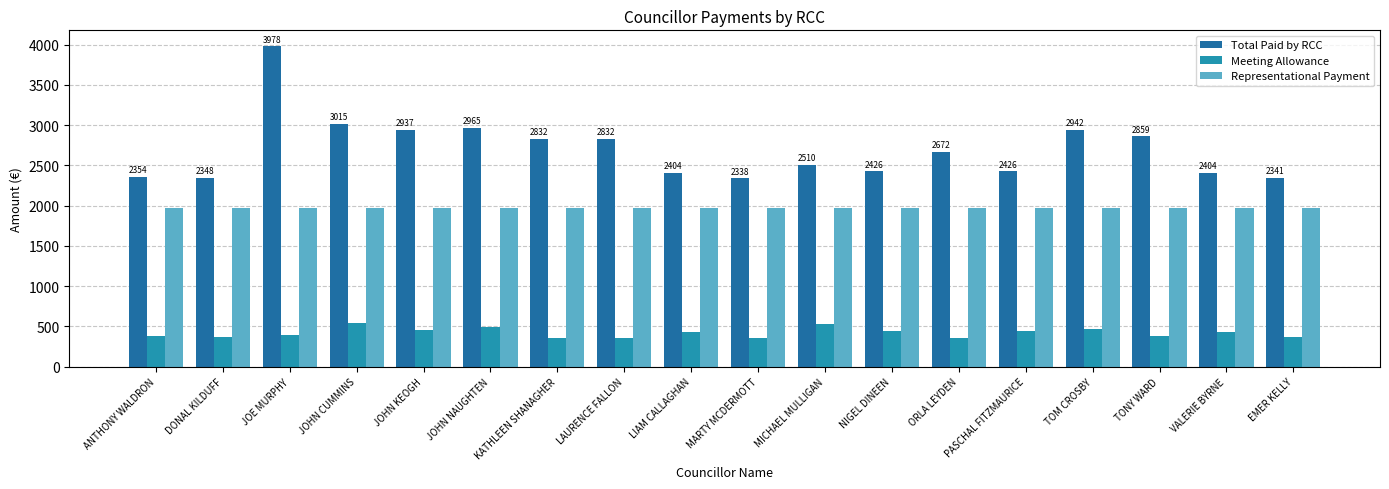

What is the sum of the Total Paid by RCC values at TONY WARD and JOE MURPHY?

6837.6